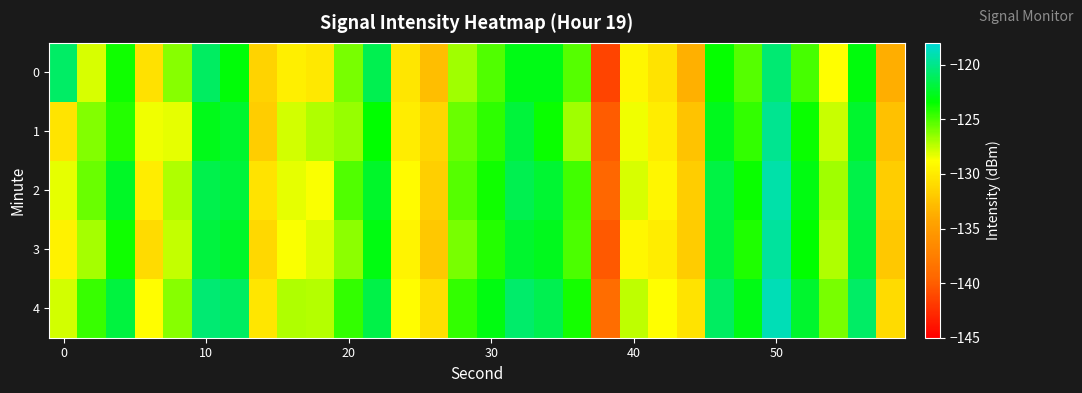

Reading left to right, what are all the values shown in this chart?

0: -120.9	-128.0	-123.8	-130.6	-126.3	-121.0	-123.2	-131.4	-129.7	-130.2	-126.0	-121.4	-130.3	-132.7	-126.8	-125.1	-122.9	-122.9	-125.2	-141.4	-129.4	-130.5	-133.5	-123.5	-125.2	-120.6	-124.9	-128.8	-123.1	-133.7
1: -130.4	-126.2	-124.2	-128.5	-128.2	-122.8	-122.3	-131.7	-127.9	-127.1	-126.5	-123.5	-129.9	-131.2	-125.7	-124.3	-122.0	-123.7	-126.8	-140.1	-128.5	-129.9	-132.3	-122.7	-124.5	-119.9	-123.7	-127.7	-122.2	-132.5
2: -128.2	-125.7	-122.5	-129.9	-127.1	-121.6	-122.0	-130.5	-128.2	-128.7	-125.1	-122.3	-129.0	-131.7	-125.2	-123.8	-121.5	-122.1	-124.8	-139.5	-128.0	-129.3	-131.8	-121.8	-123.7	-119.2	-123.0	-126.8	-121.7	-131.8
3: -129.6	-126.9	-123.8	-130.9	-127.6	-121.9	-122.3	-131.1	-128.7	-128.1	-126.3	-123.0	-129.5	-132.1	-126.0	-124.1	-122.2	-122.7	-125.0	-140.2	-129.2	-129.9	-131.9	-121.9	-124.0	-119.6	-123.5	-127.1	-121.9	-132.1
4: -127.9	-124.6	-121.9	-128.9	-126.2	-120.6	-121.0	-130.2	-127.1	-127.2	-124.5	-121.7	-128.9	-130.7	-124.5	-123.0	-120.8	-121.5	-123.9	-138.9	-127.5	-128.8	-130.5	-121.0	-122.9	-118.9	-122.2	-126.0	-120.9	-130.9